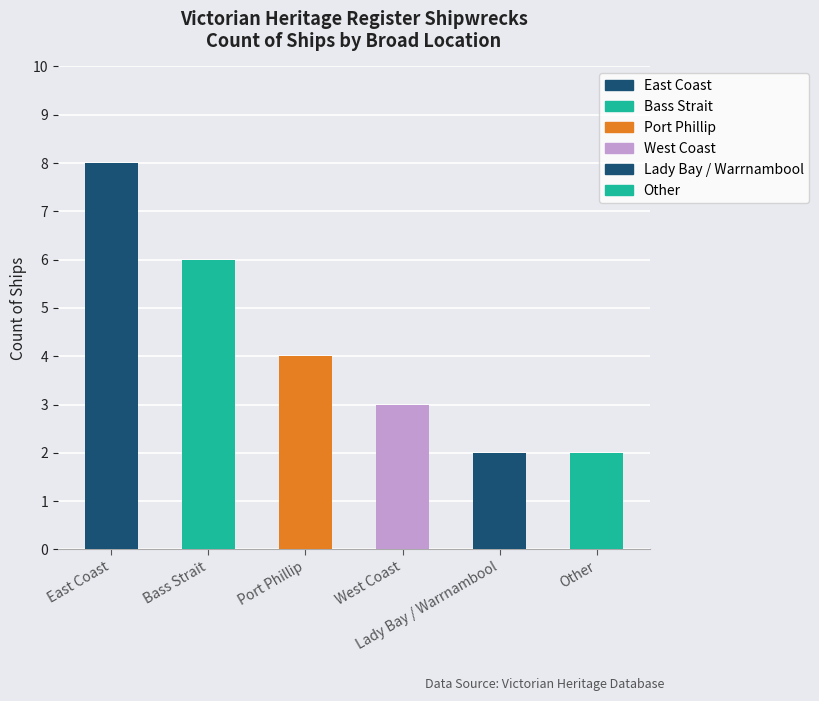

How many series are shown in this chart?

1